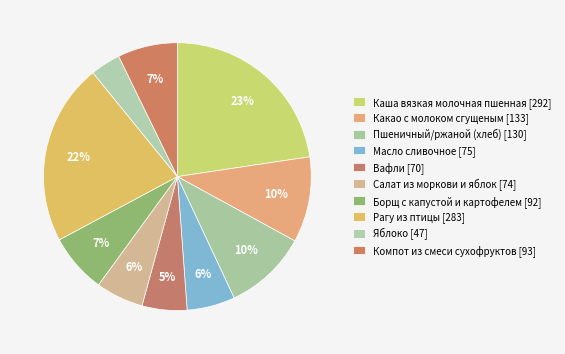

The Каша вязкая молочная пшенная slice represents 23% of the pie. True or false?

True